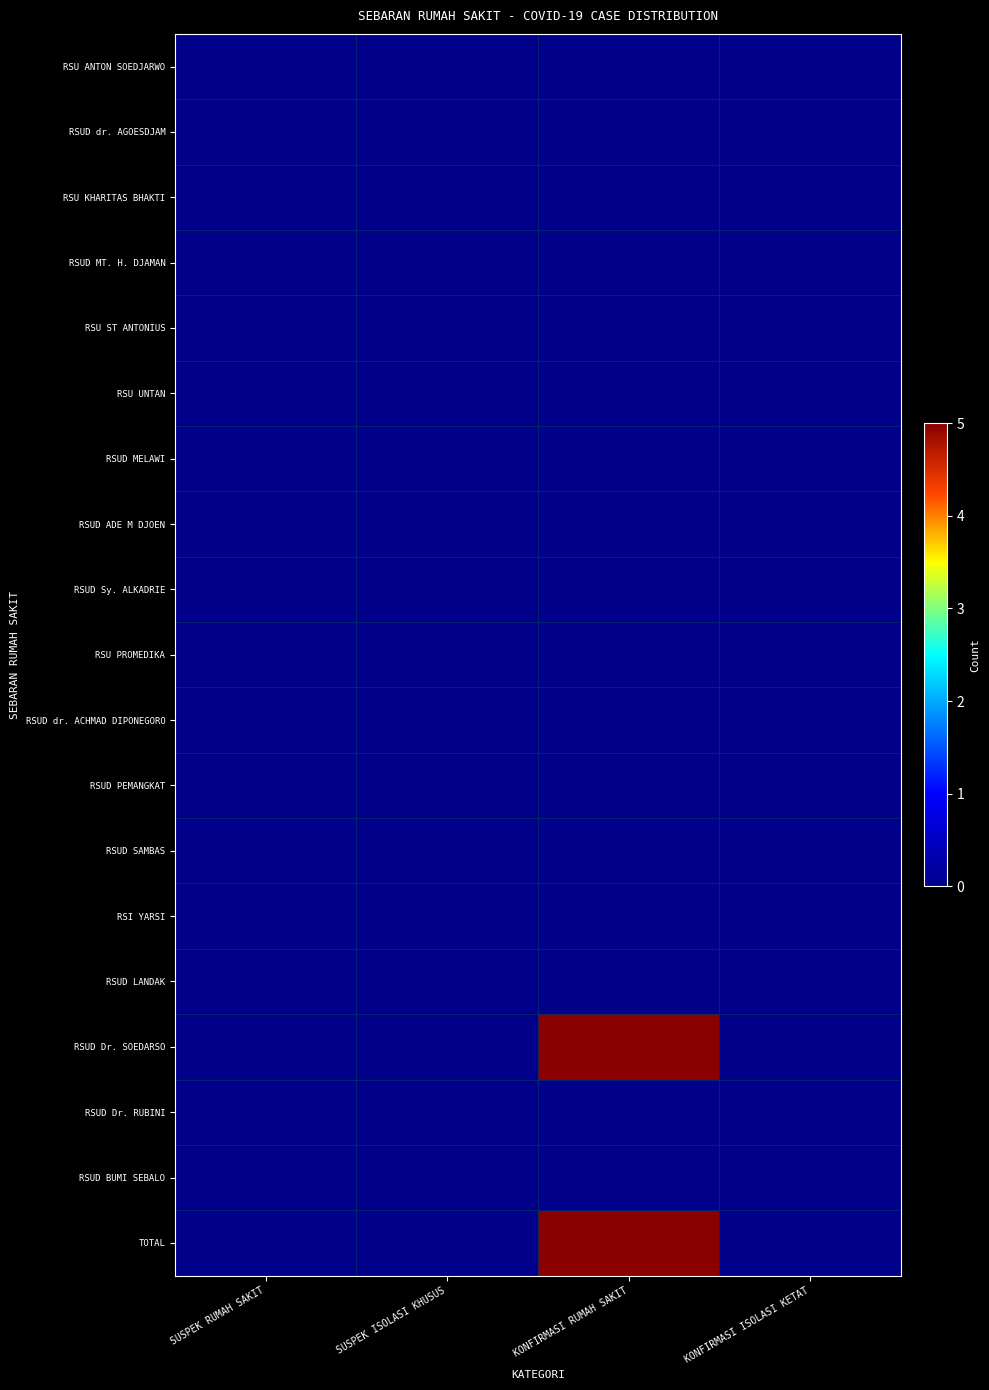

Which series has the widest spread of values?

RSUD Dr. SOEDARSO